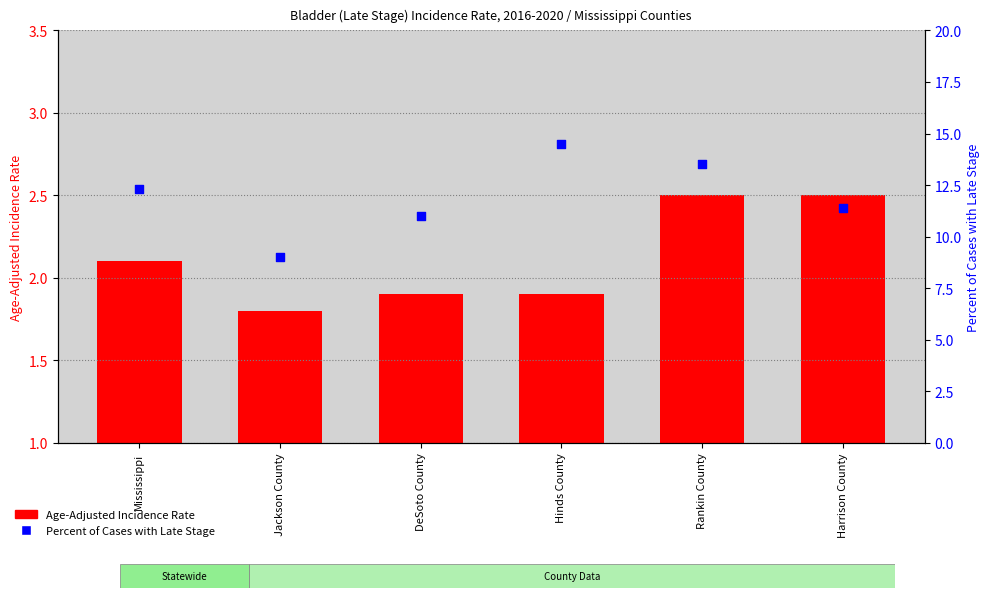

Which series has the widest spread of Y values?

Percent of Cases with Late Stage